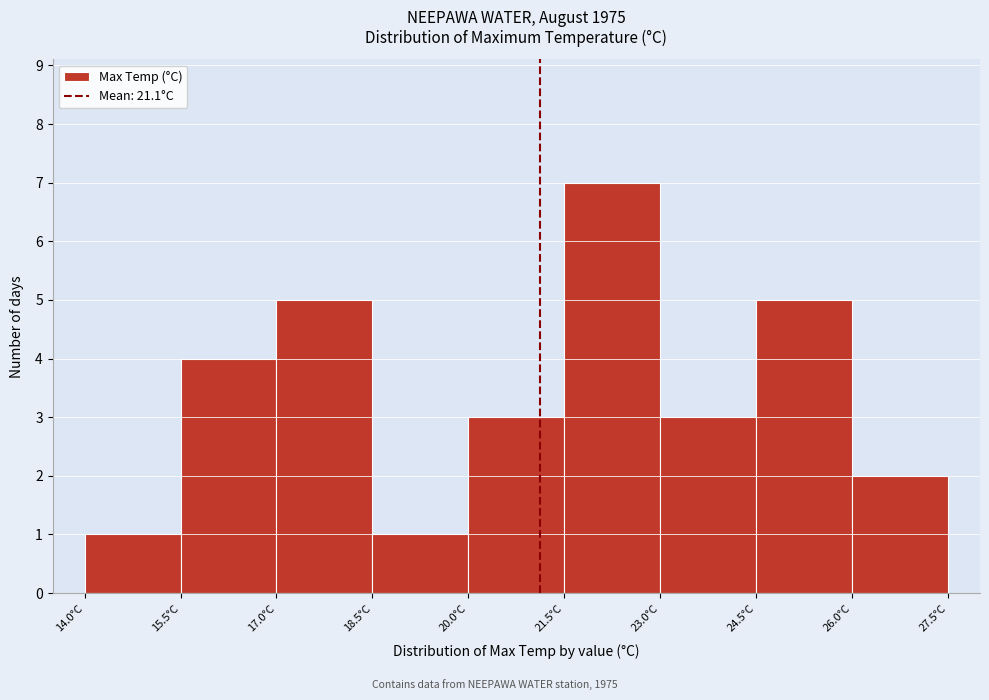

Which range on the x-axis has the tallest bar?

21.5 to 23.0